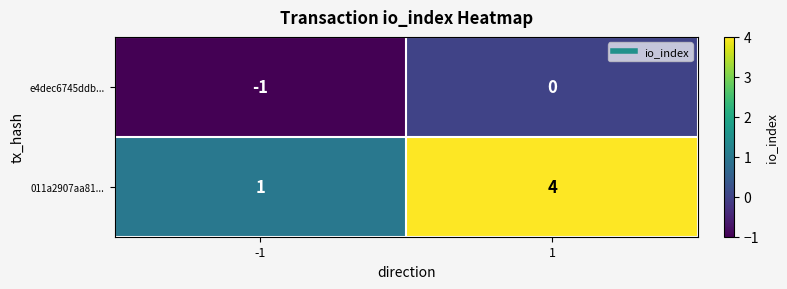

What is the difference between the 011a2907aa81... values at 1 and -1?

3